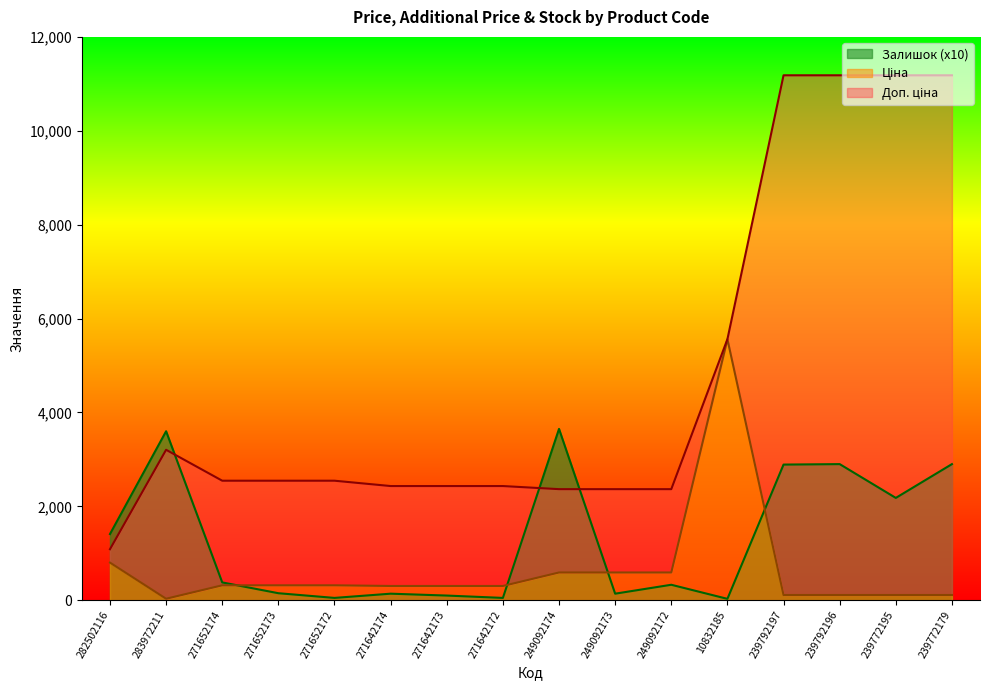

The value of Доп. ціна at 282502116 is 1087.0. True or false?

True